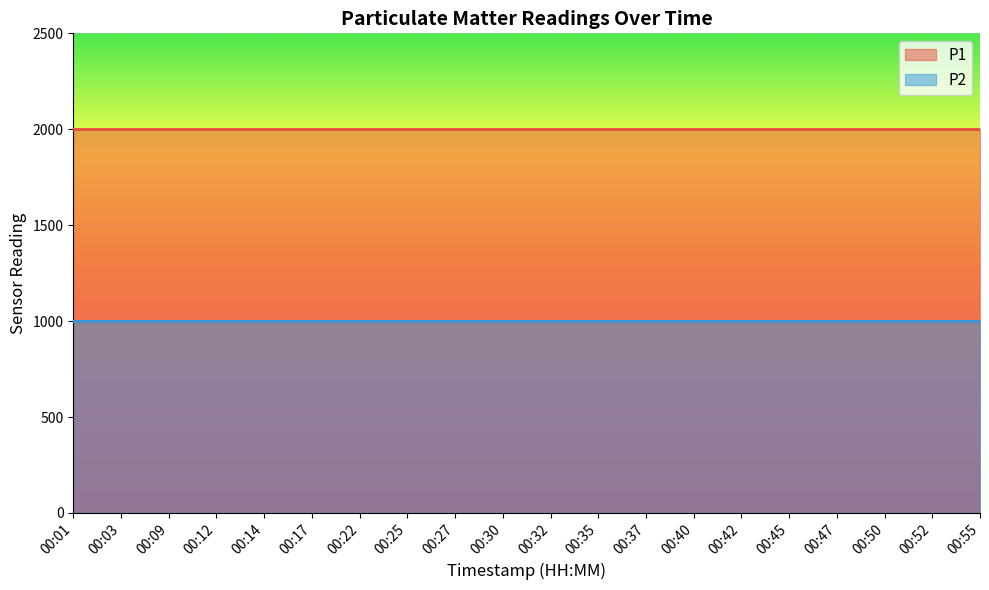

What is the value of the P1 point at the 17th from the left?

1999.9